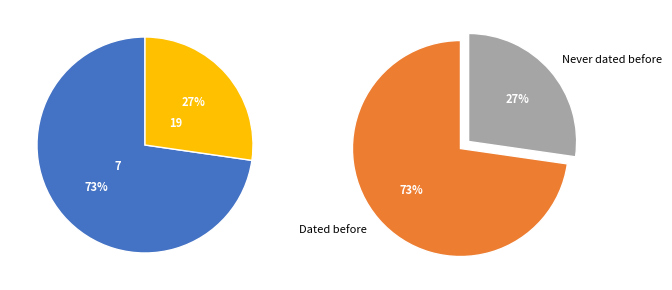

True or false: 7 accounts for 73% of the total.

True